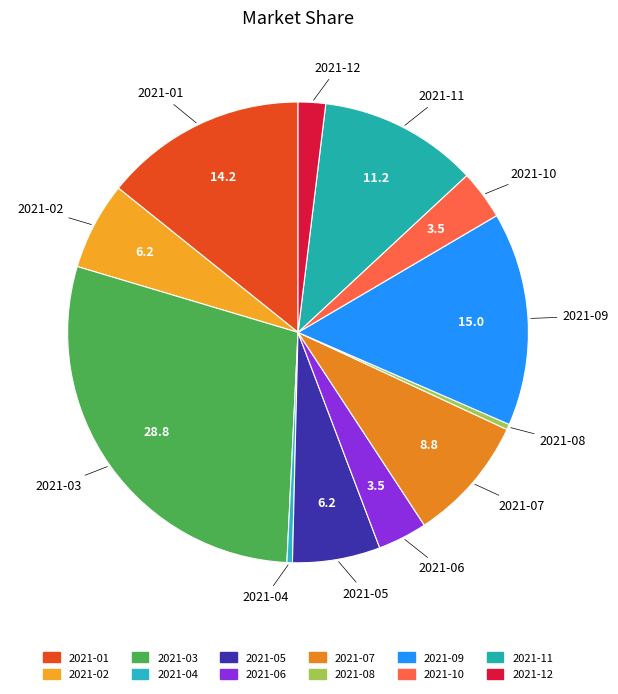

What is the largest slice in the pie chart?

2021-03